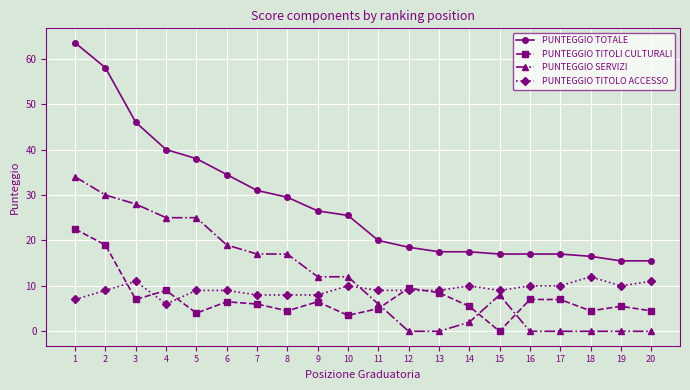

How many lines are shown in the chart?

4